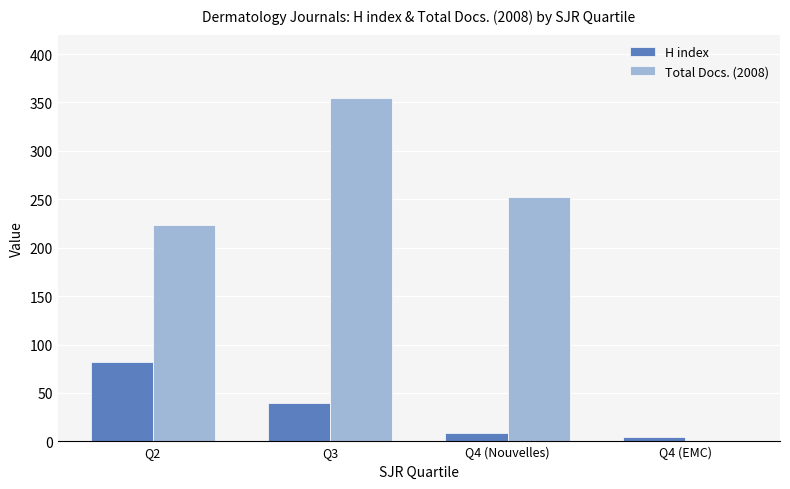

Reading left to right, extract all data points from this chart.

H index: Q2=82	Q3=40	Q4 (Nouvelles)=9	Q4 (EMC)=4
Total Docs. (2008): Q2=223	Q3=355	Q4 (Nouvelles)=252	Q4 (EMC)=0